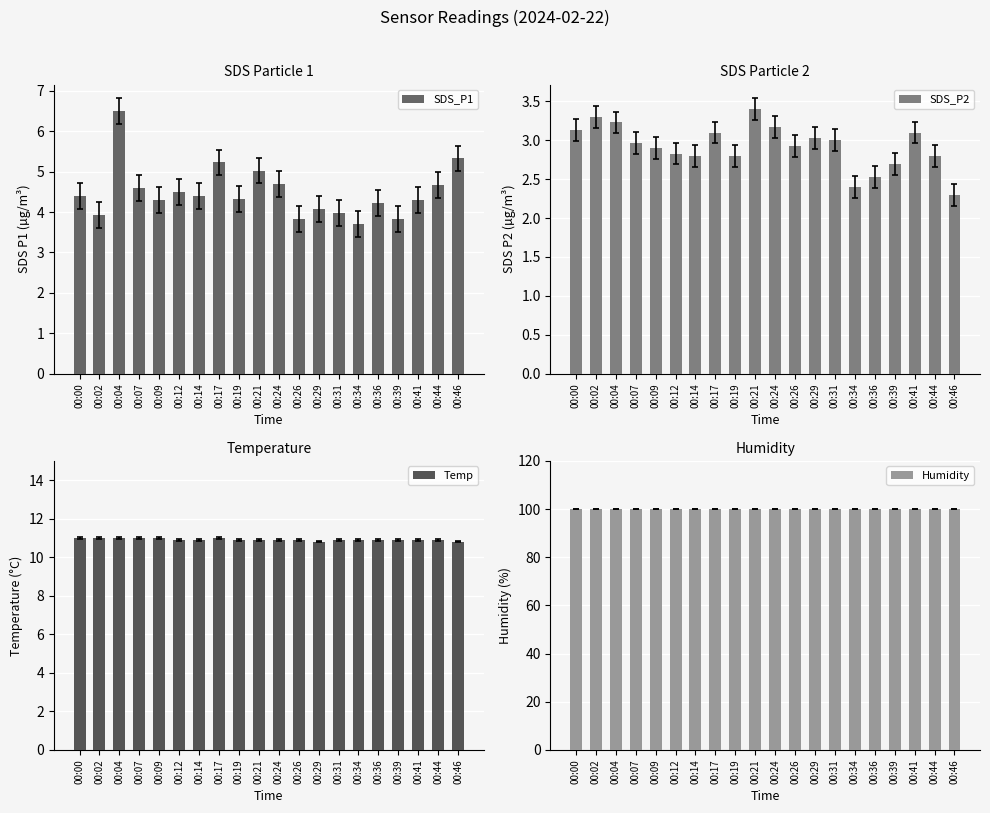

How many Temp values are between 10 and 11?

20